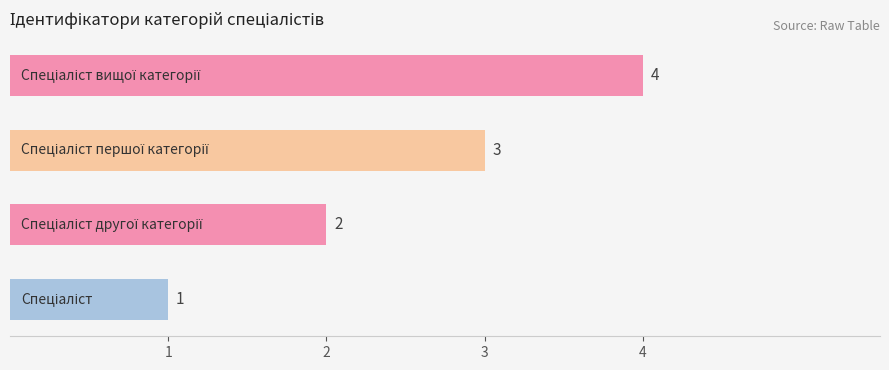

How many values are between 2 and 4?

3